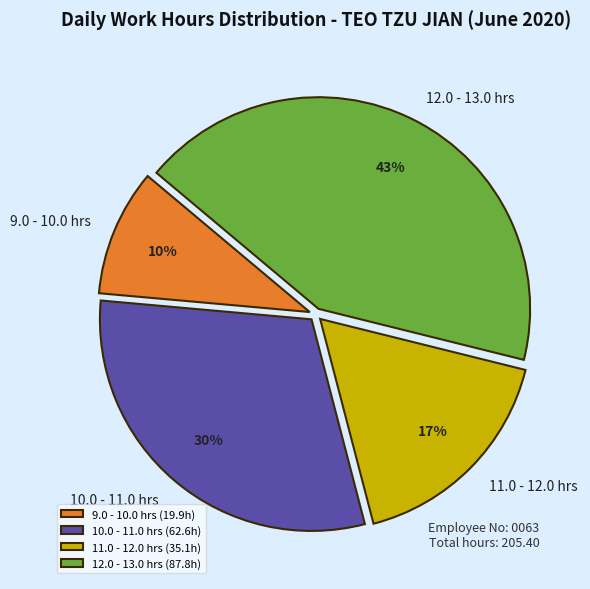

How many segments does this pie chart have?

4